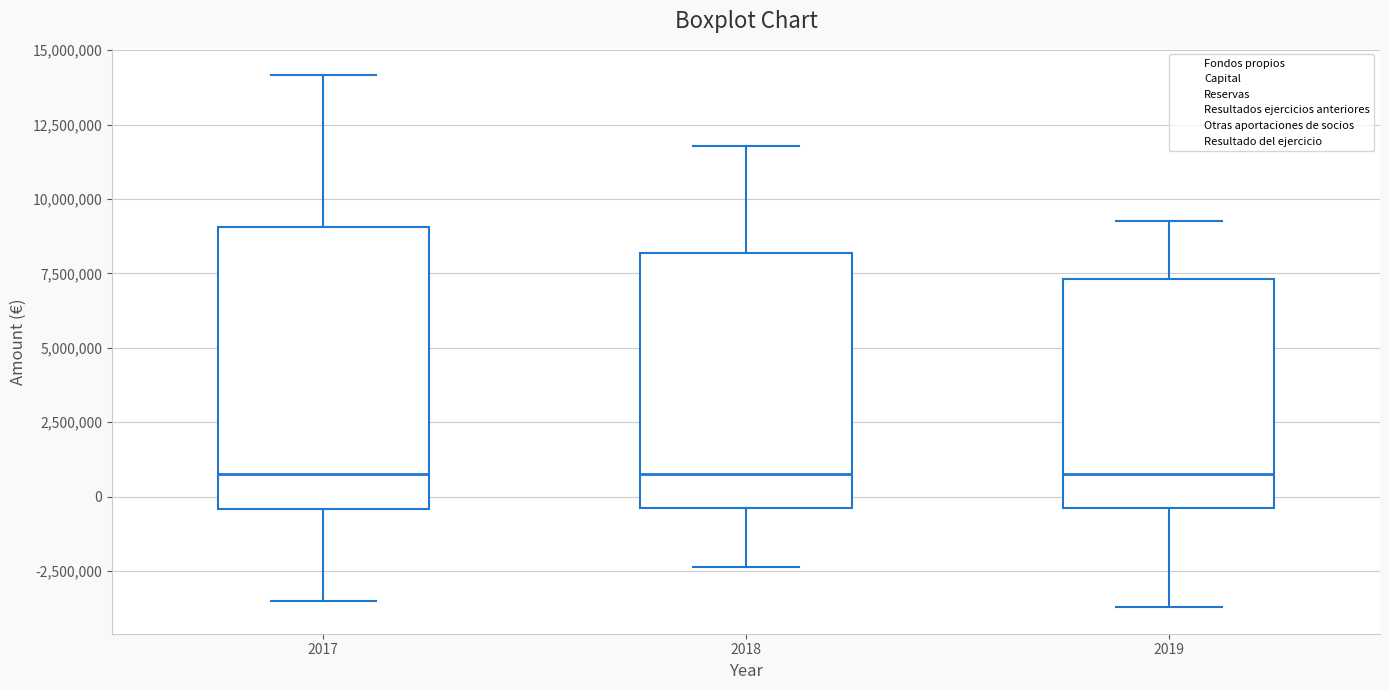

Reading left to right, transcribe this box plot: for each box, give where its median line is, the range the box spans, and where its two whiskers end, as read against the y-axis. The values are not printed on the chart, so give them approximately, as read against the axis.

2017: median 1000000, box -500000 to 9000000, whiskers -3500000 to 14000000
2018: median 1000000, box -500000 to 8000000, whiskers -2500000 to 12000000
2019: median 1000000, box -500000 to 7500000, whiskers -3500000 to 9500000